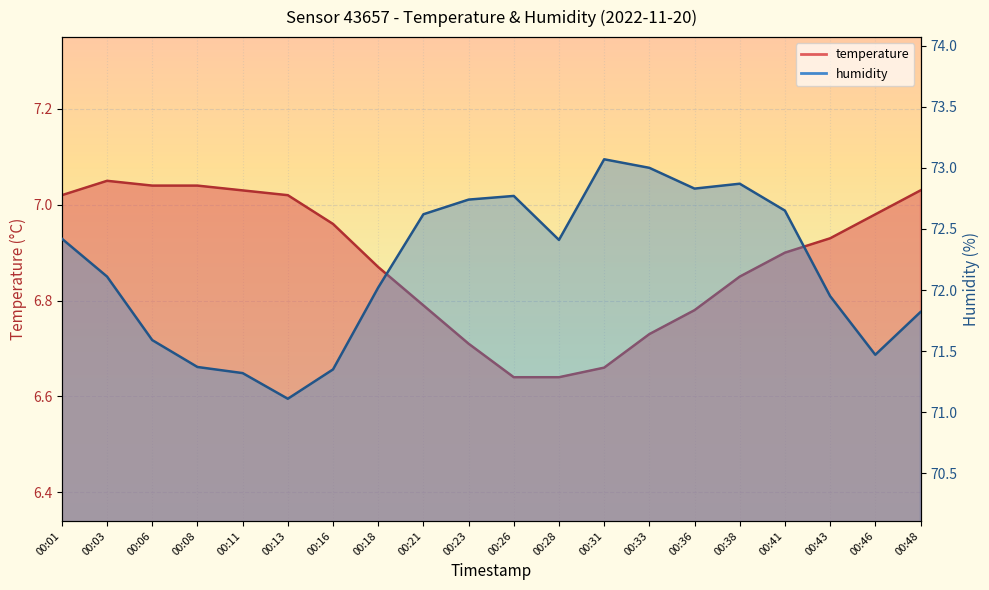

True or false: humidity and temperature cross at least once.

False